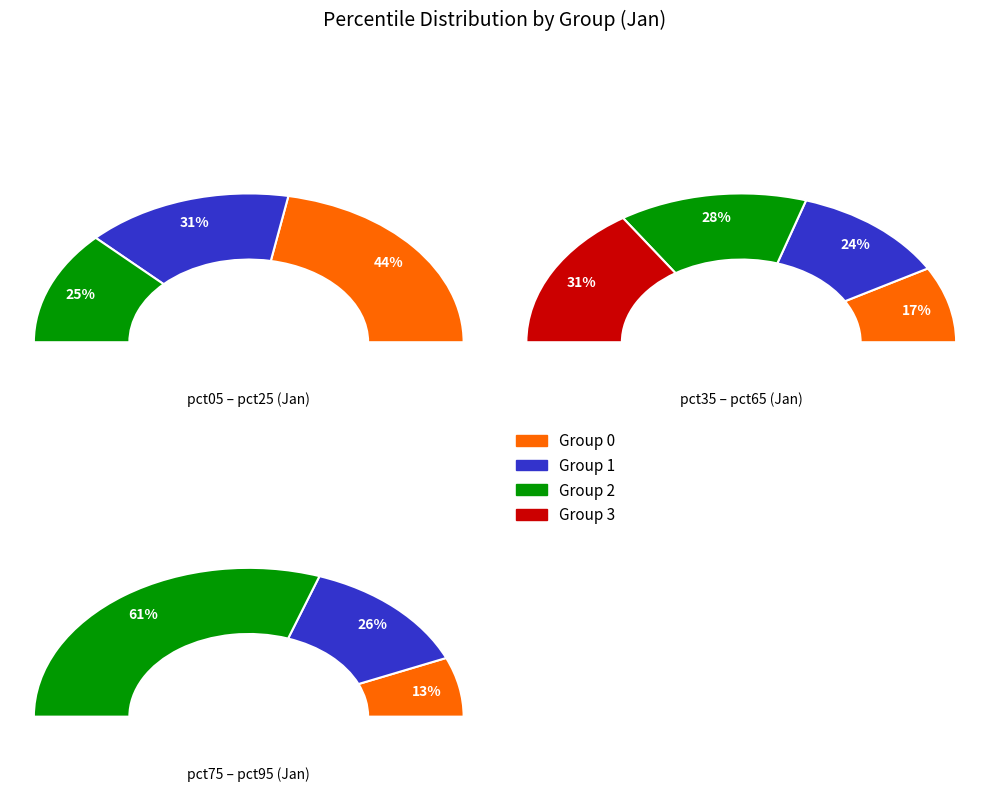

Combined, do pct55 and pct15 account for over 50%?

No